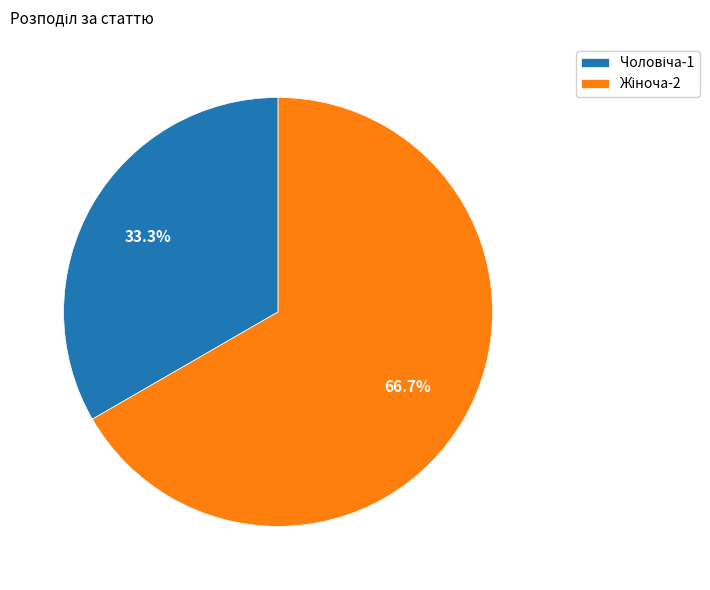

Is there a majority slice in this chart?

Yes